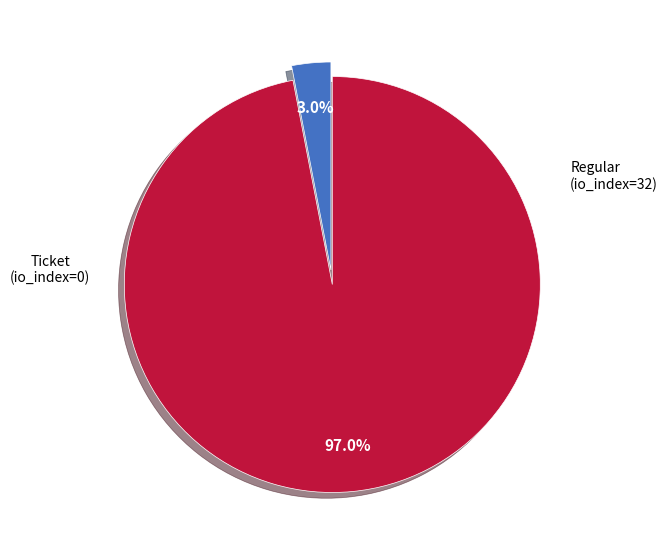

Does any single category account for the majority?

Yes